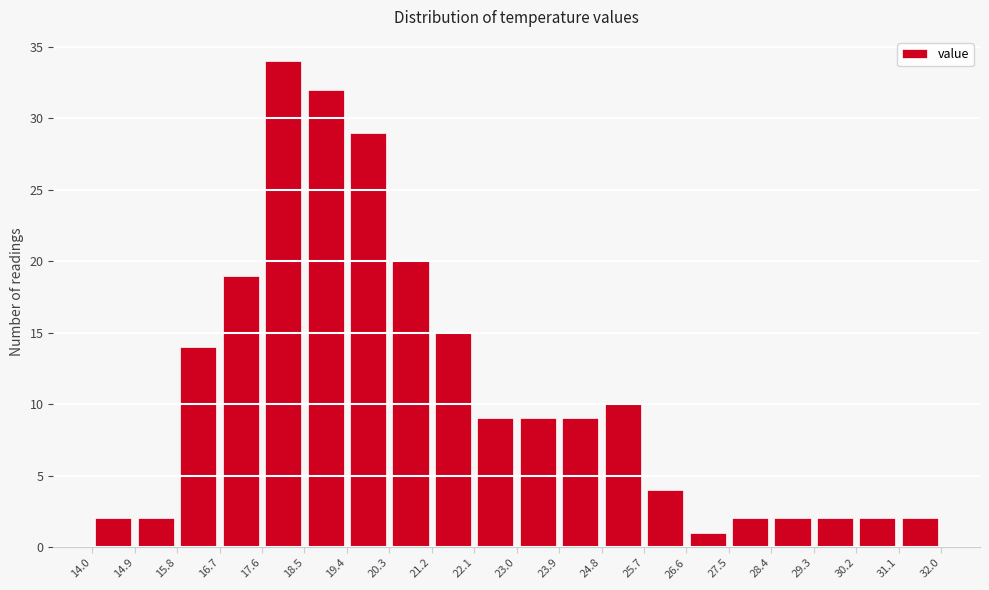

Which range on the x-axis has the tallest bar?

17.6 to 18.5